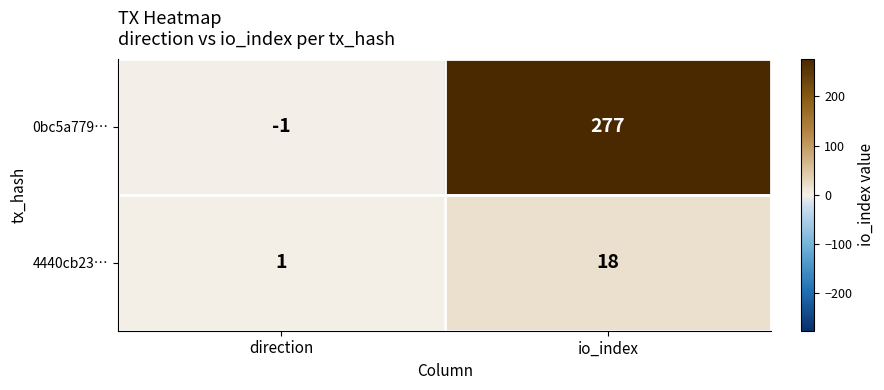

Is it true that 0bc5a779… equals -1 at direction?

True